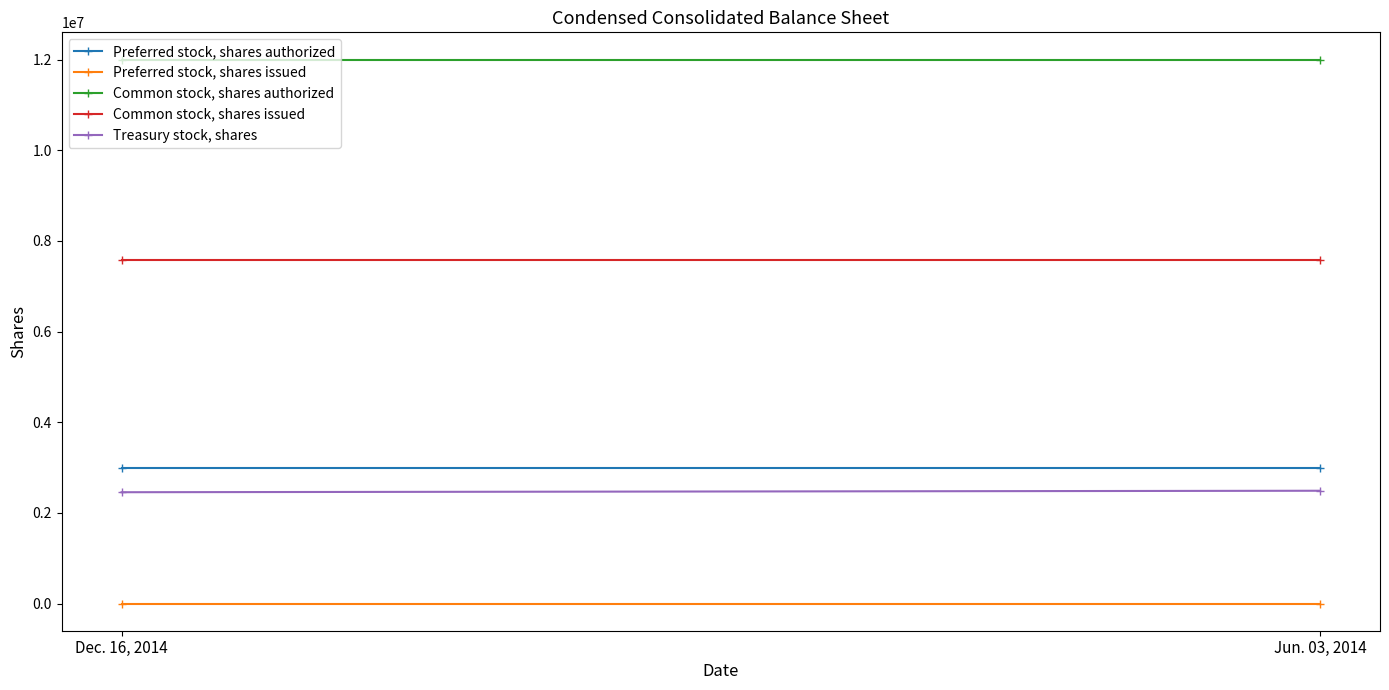

Which series has the largest total across all categories?

Common stock, shares authorized